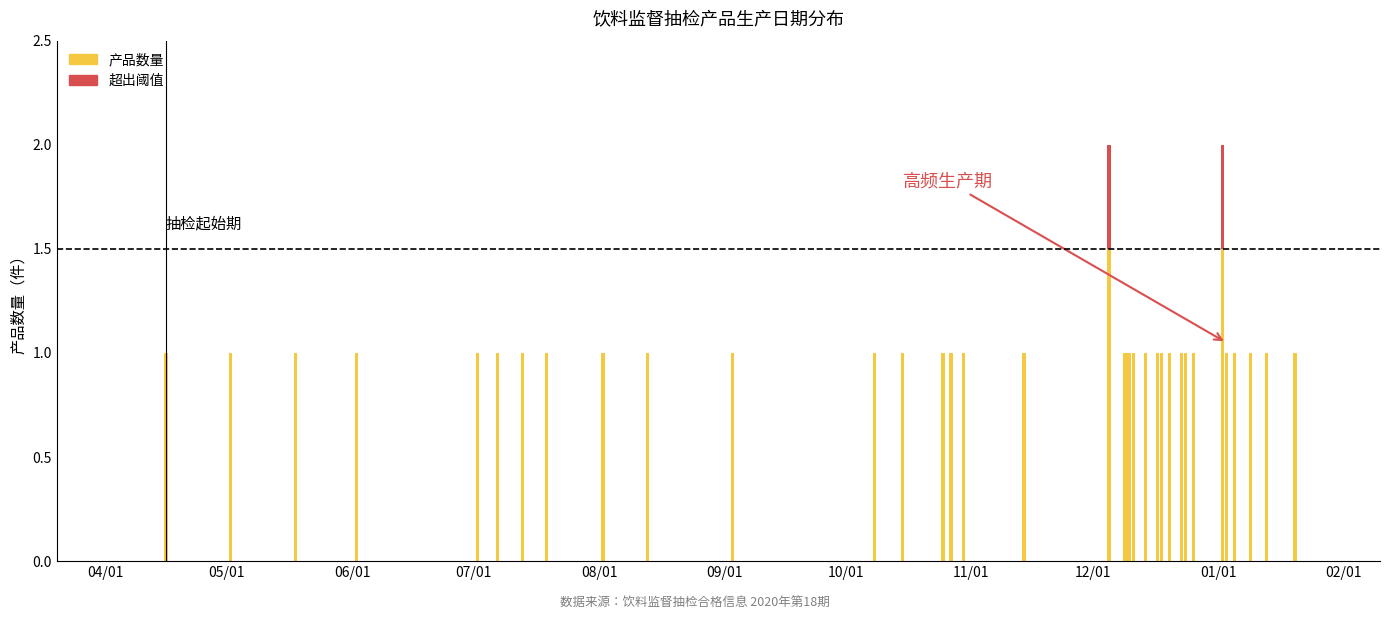

Reading left to right, what are all the values shown in this chart?

2019-04-16=1	2019-05-02=1	2019-05-18=1	2019-06-02=1	2019-07-02=1	2019-07-07=1	2019-07-13=1	2019-07-19=1	2019-08-02=1	2019-08-13=1	2019-09-03=1	2019-10-08=1	2019-10-15=1	2019-10-25=1	2019-10-27=1	2019-10-30=1	2019-11-14=1	2019-12-05=2	2019-12-09=1	2019-12-10=1	2019-12-11=1	2019-12-14=1	2019-12-17=1	2019-12-18=1	2019-12-20=1	2019-12-23=1	2019-12-24=1	2019-12-26=1	2020-01-02=2	2020-01-03=1	2020-01-05=1	2020-01-09=1	2020-01-13=1	2020-01-20=1